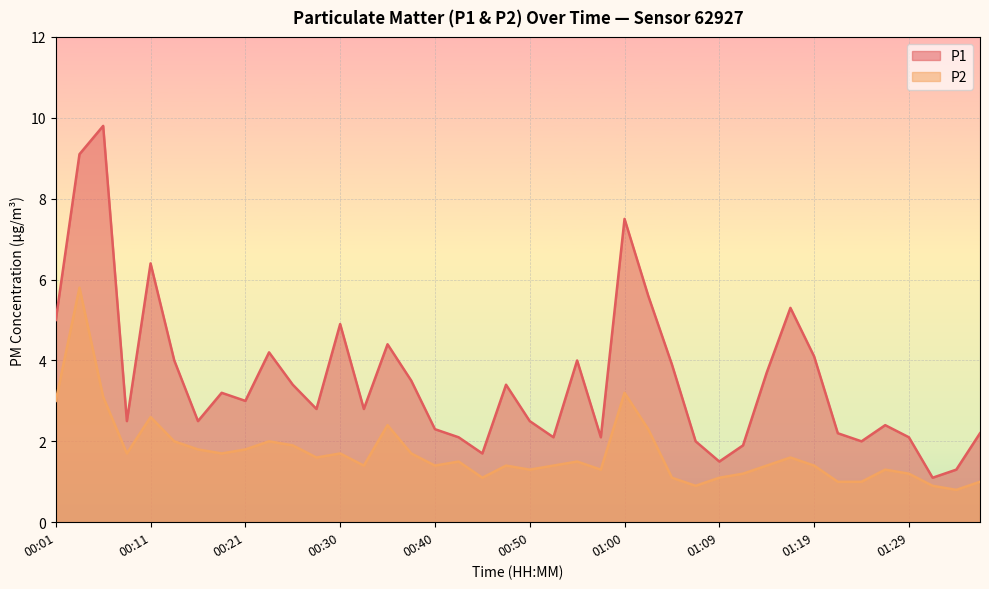

Reading left to right, what are all the values shown in this chart?

P1: 00:01=5.0	00:04=9.1	00:06=9.8	00:09=2.5	00:11=6.4	00:13=4.0	00:16=2.5	00:18=3.2	00:21=3.0	00:23=4.2	00:26=3.4	00:28=2.8	00:30=4.9	00:33=2.8	00:35=4.4	00:38=3.5	00:40=2.3	00:43=2.1	00:45=1.7	00:47=3.4	00:50=2.5	00:52=2.1	00:55=4.0	00:57=2.1	01:00=7.5	01:02=5.6	01:04=3.9	01:07=2.0	01:09=1.5	01:12=1.9	01:14=3.7	01:17=5.3	01:19=4.1	01:21=2.2	01:24=2.0	01:26=2.4	01:29=2.1	01:31=1.1	01:34=1.3	01:36=2.2
P2: 00:01=3.0	00:04=5.8	00:06=3.1	00:09=1.7	00:11=2.6	00:13=2.0	00:16=1.8	00:18=1.7	00:21=1.8	00:23=2.0	00:26=1.9	00:28=1.6	00:30=1.7	00:33=1.4	00:35=2.4	00:38=1.7	00:40=1.4	00:43=1.5	00:45=1.1	00:47=1.4	00:50=1.3	00:52=1.4	00:55=1.5	00:57=1.3	01:00=3.2	01:02=2.3	01:04=1.1	01:07=0.9	01:09=1.1	01:12=1.2	01:14=1.4	01:17=1.6	01:19=1.4	01:21=1.0	01:24=1.0	01:26=1.3	01:29=1.2	01:31=0.9	01:34=0.8	01:36=1.0